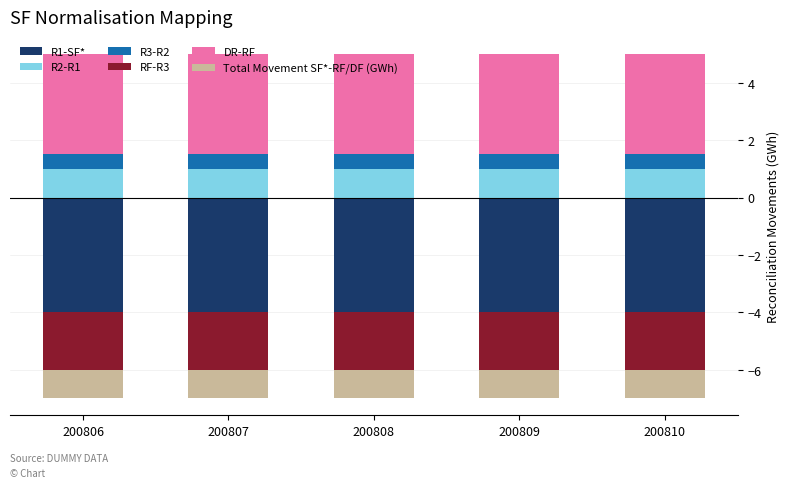

List the series in order of their peak value, highest first.

DR-RF, R2-R1, R3-R2, Total Movement SF*-RF/DF (GWh), RF-R3, R1-SF*